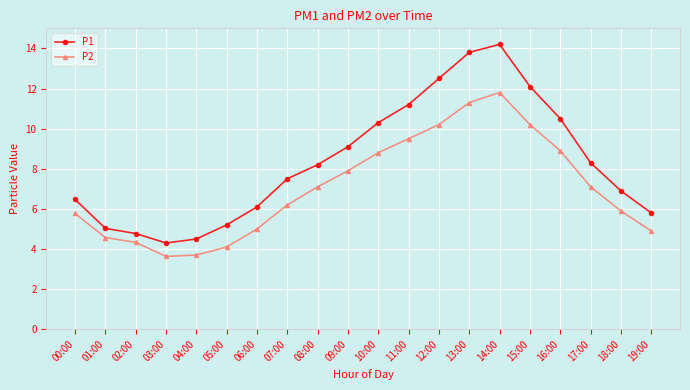

What is the sum of all P2 values?

140.9